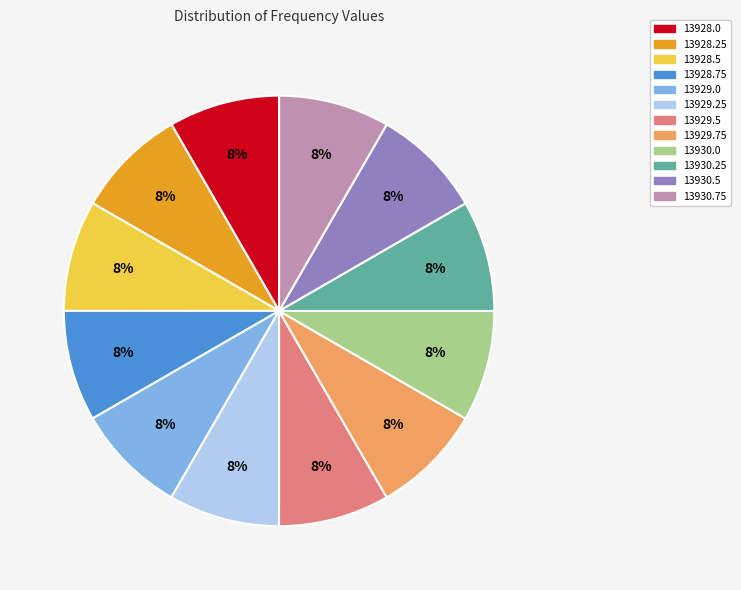

Combined, do 13929.0 and 13928.0 account for over 50%?

No